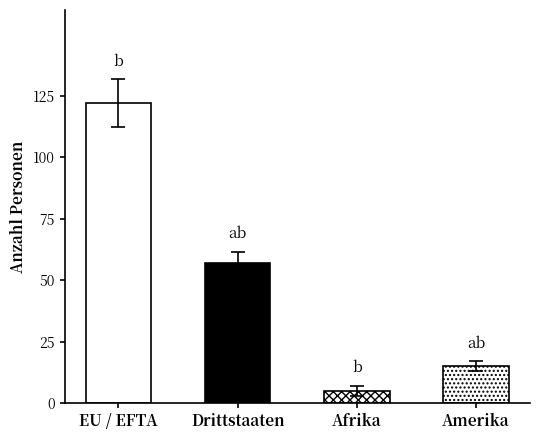

What is the label of the 4th bar from the left?

Amerika